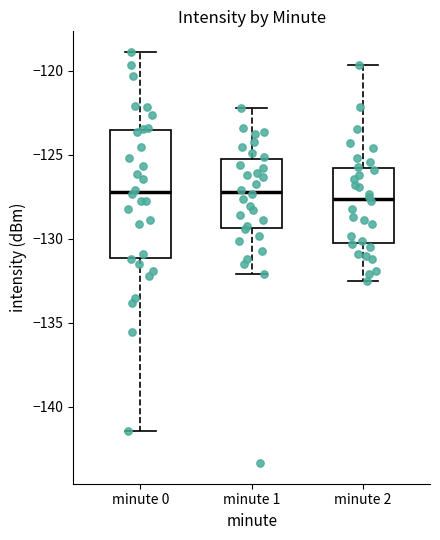

Reading left to right, transcribe this box plot: for each box, give where its median line is, the range the box spans, and where its two whiskers end, as read against the y-axis. The values are not printed on the chart, so give them approximately, as read against the axis.

minute 0: median -127.0, box -131.0 to -123.5, whiskers -141.5 to -119.0
minute 1: median -127.0, box -129.5 to -125.0, whiskers -132.0 to -122.0
minute 2: median -127.5, box -130.0 to -125.5, whiskers -132.5 to -119.5